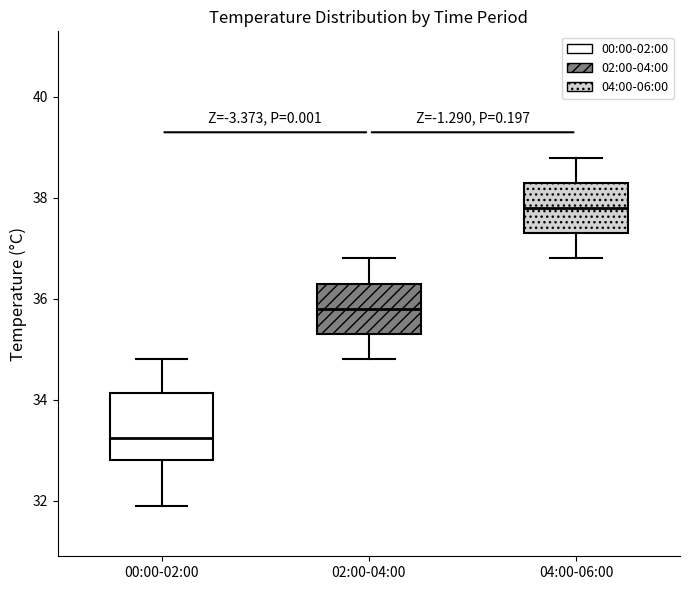

Reading left to right, read every box against the y-axis: the position of its median line, the range the box covers, and the ends of its whiskers. The values are not printed on the chart, so give them approximately, as read against the axis.

00:00-02:00: median 33.2, box 32.8 to 34.2, whiskers 32.0 to 34.8
02:00-04:00: median 35.8, box 35.4 to 36.4, whiskers 34.8 to 36.8
04:00-06:00: median 37.8, box 37.4 to 38.4, whiskers 36.8 to 38.8